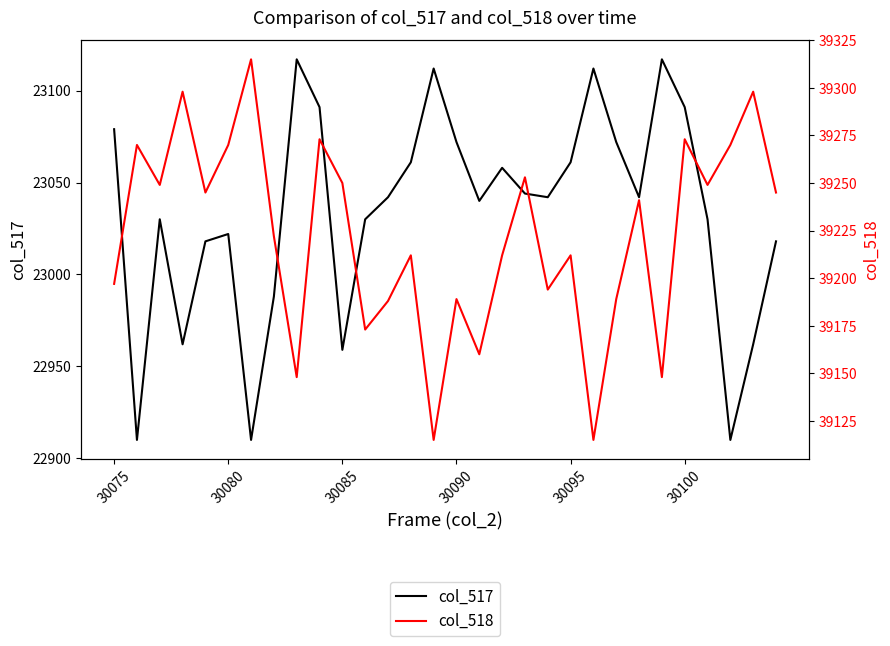

True or false: col_518 and col_517 intersect in this chart.

False